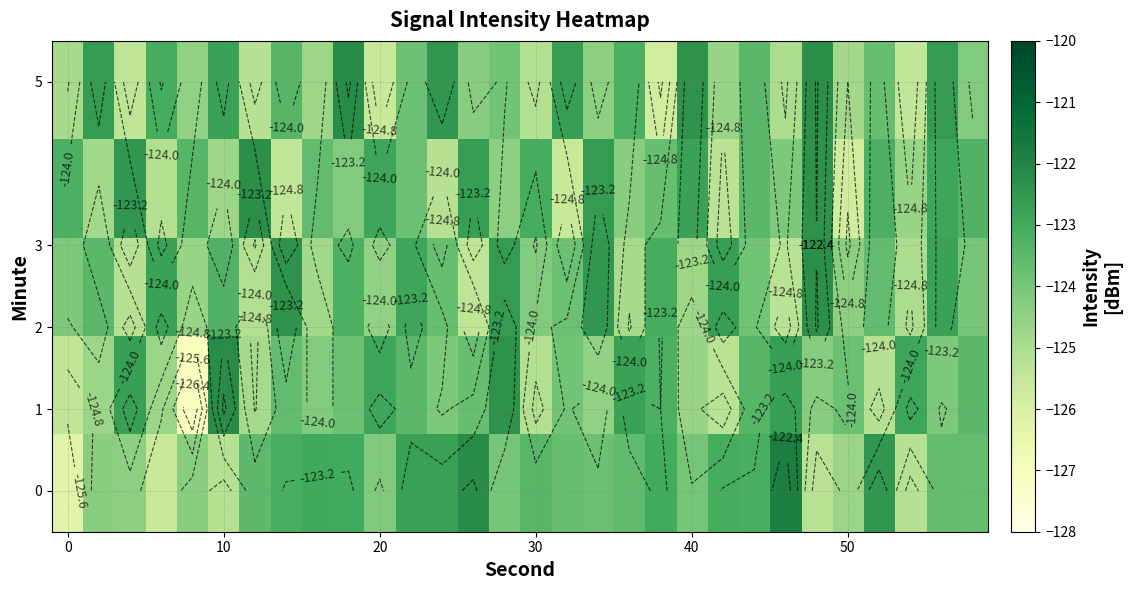

How many categories are shown in the chart?

30